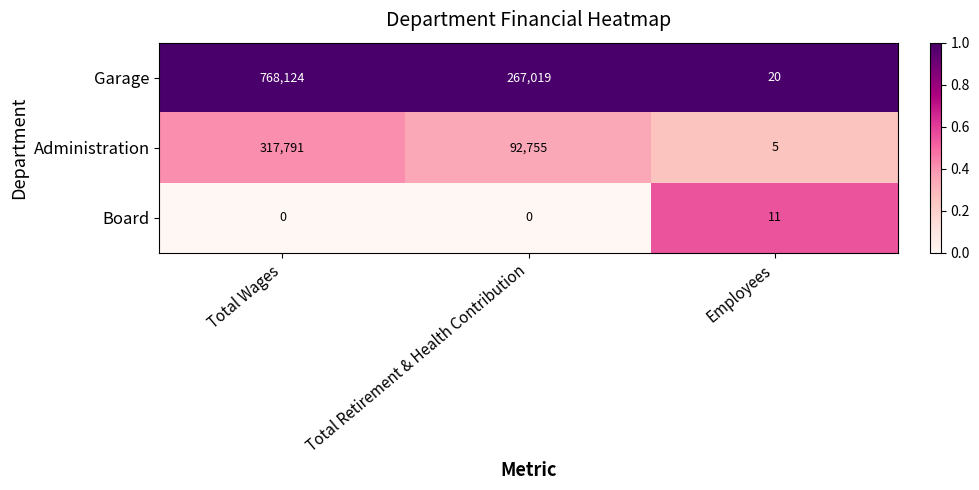

Rank the series by their average value, from lowest to highest.

Board, Administration, Garage